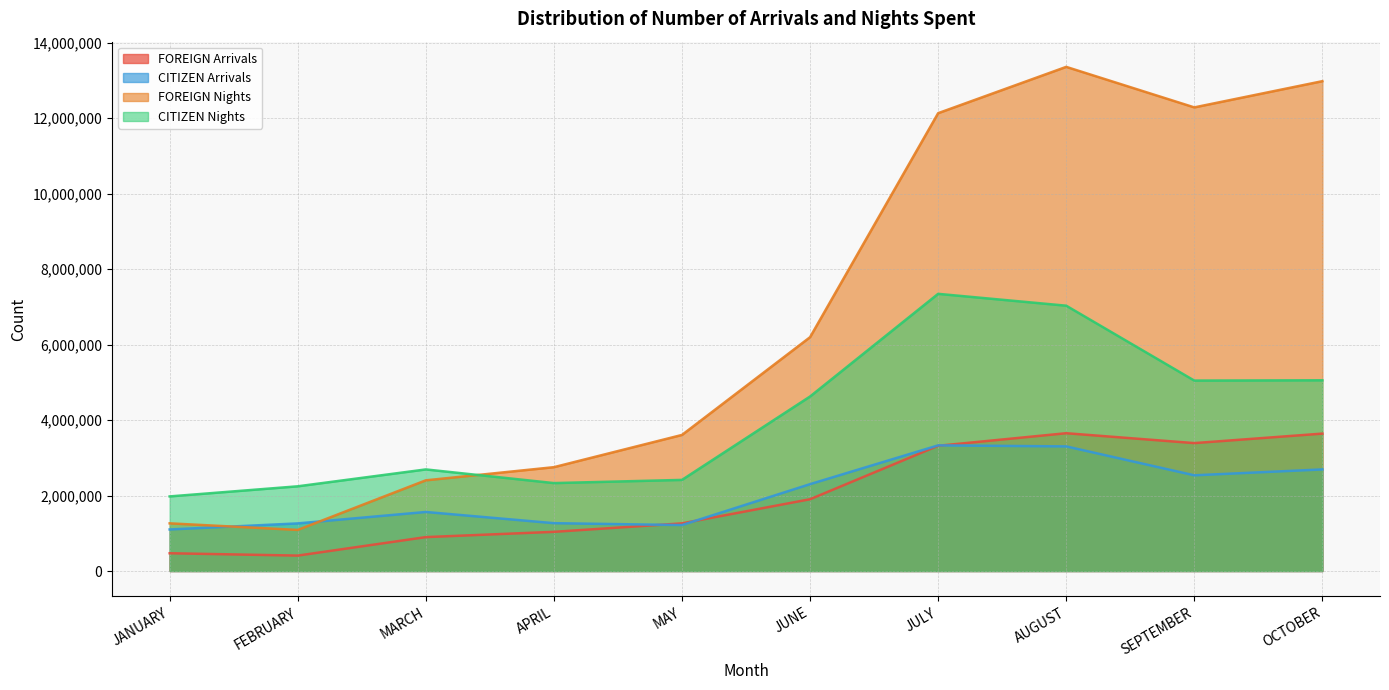

At how many categories does at least one series exceed 9179221?

4